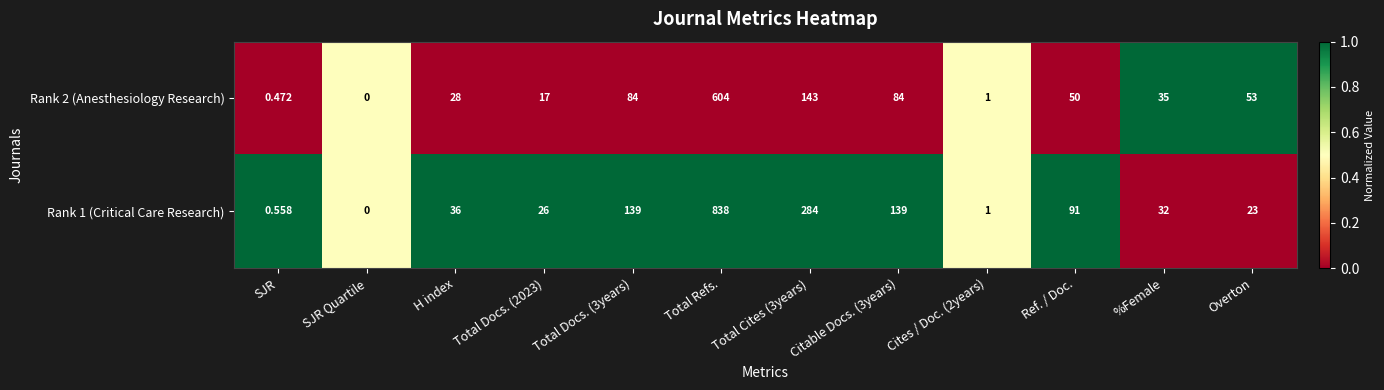

At which category is the sum across all series the highest?

Total Refs.